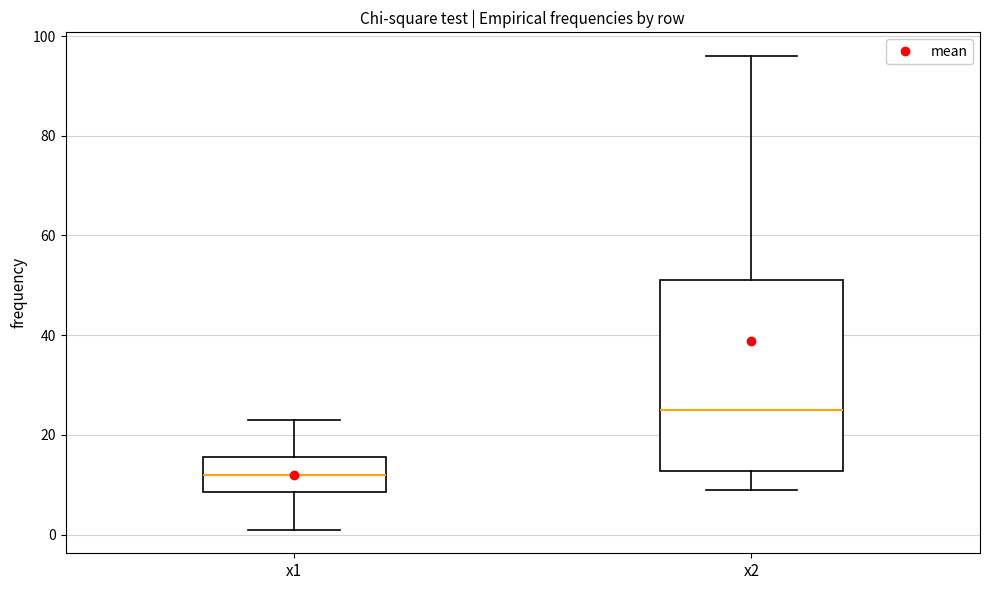

Reading left to right, read every box against the y-axis: the position of its median line, the range the box covers, and the ends of its whiskers. The values are not printed on the chart, so give them approximately, as read against the axis.

x1: median 12, box 8 to 16, whiskers 2 to 24
x2: median 26, box 12 to 52, whiskers 10 to 96